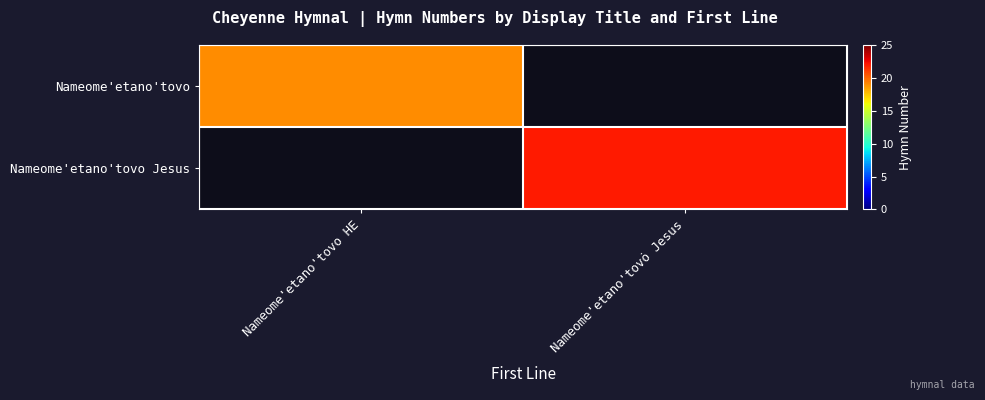

True or false: Nameome'etano'tovo Jesus has a value of 22.0 at Nameome'etano'tovȯ Jesus.

True